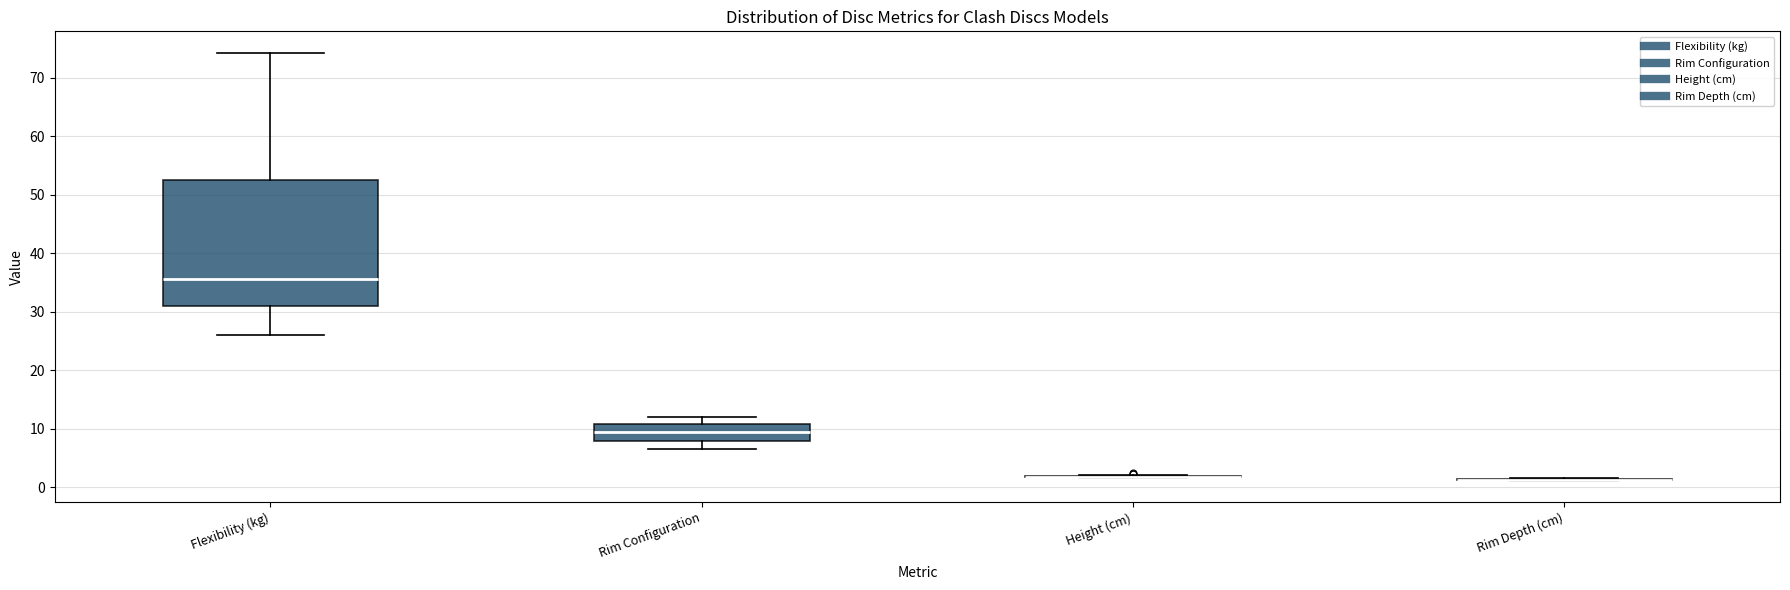

Comparing the boxes themselves (not the whiskers), which one is the tallest?

Flexibility (kg)